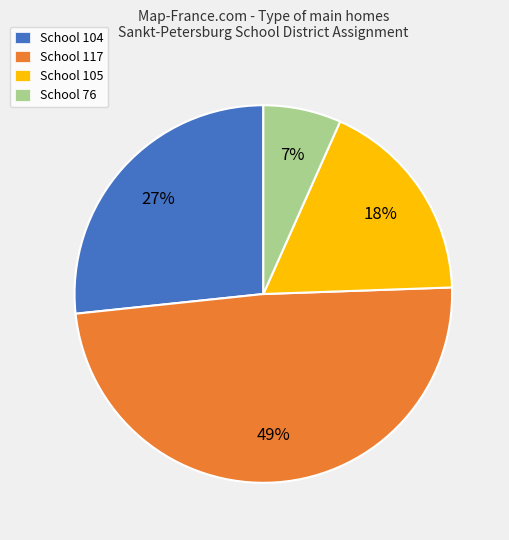

What is the smallest slice in the pie chart?

School 76